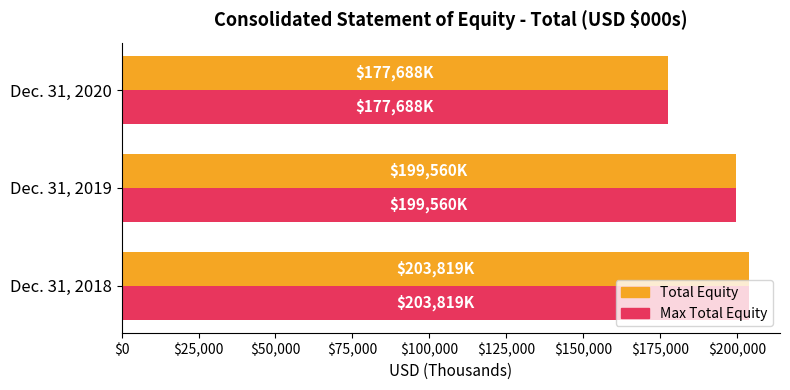

What is the highest value of the Total Equity series?

203819